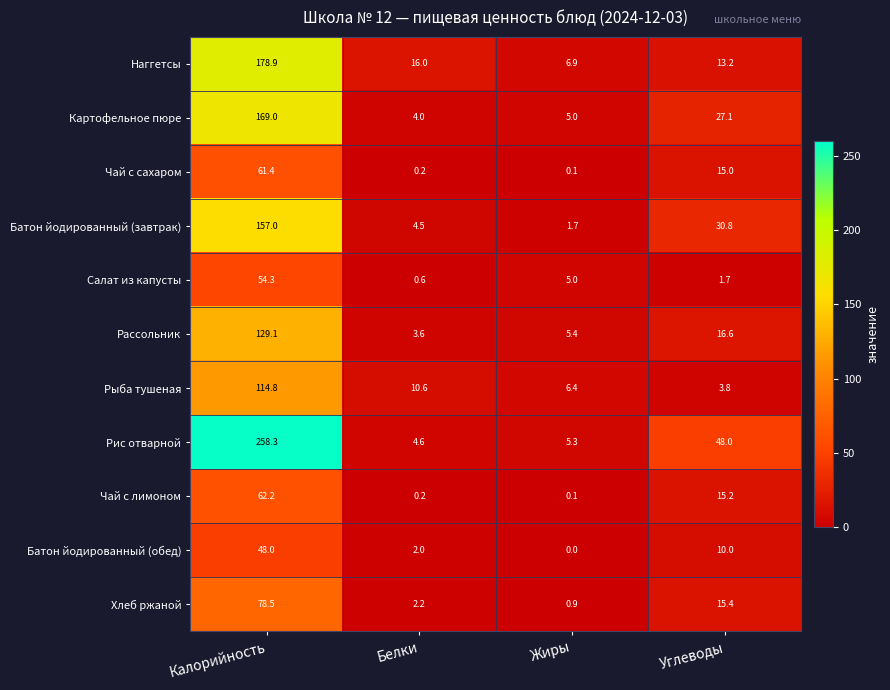

At which category is the sum across all series the highest?

Калорийность